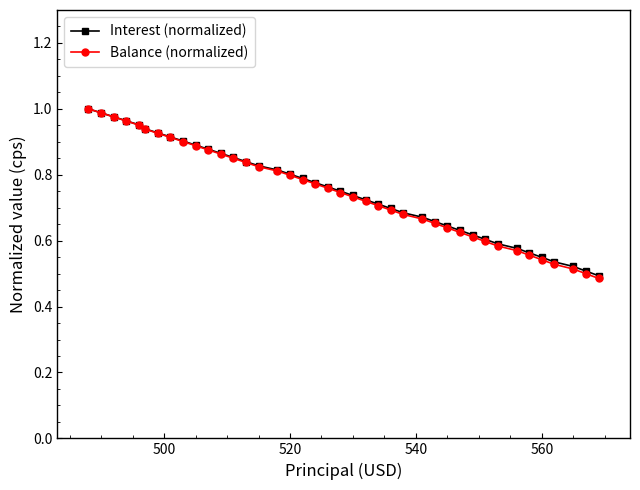

At how many categories does at least one series exceed 0?

40